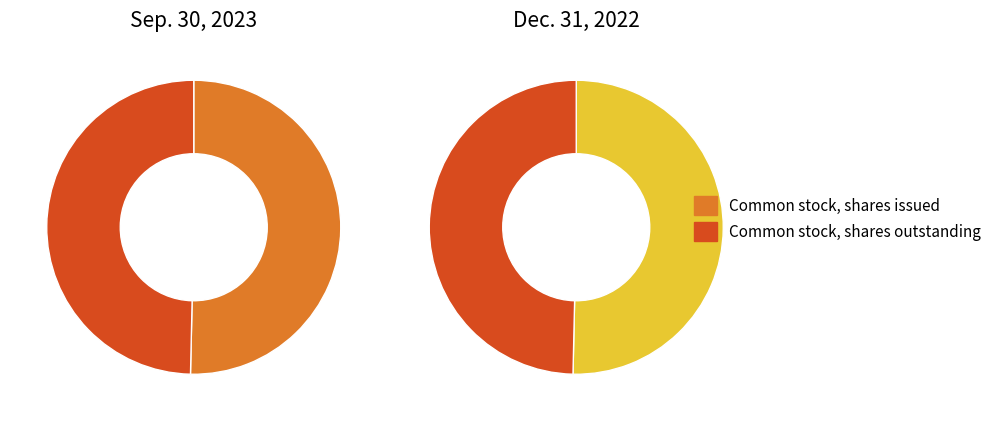

What is the largest slice in the pie chart?

Common stock, shares issued